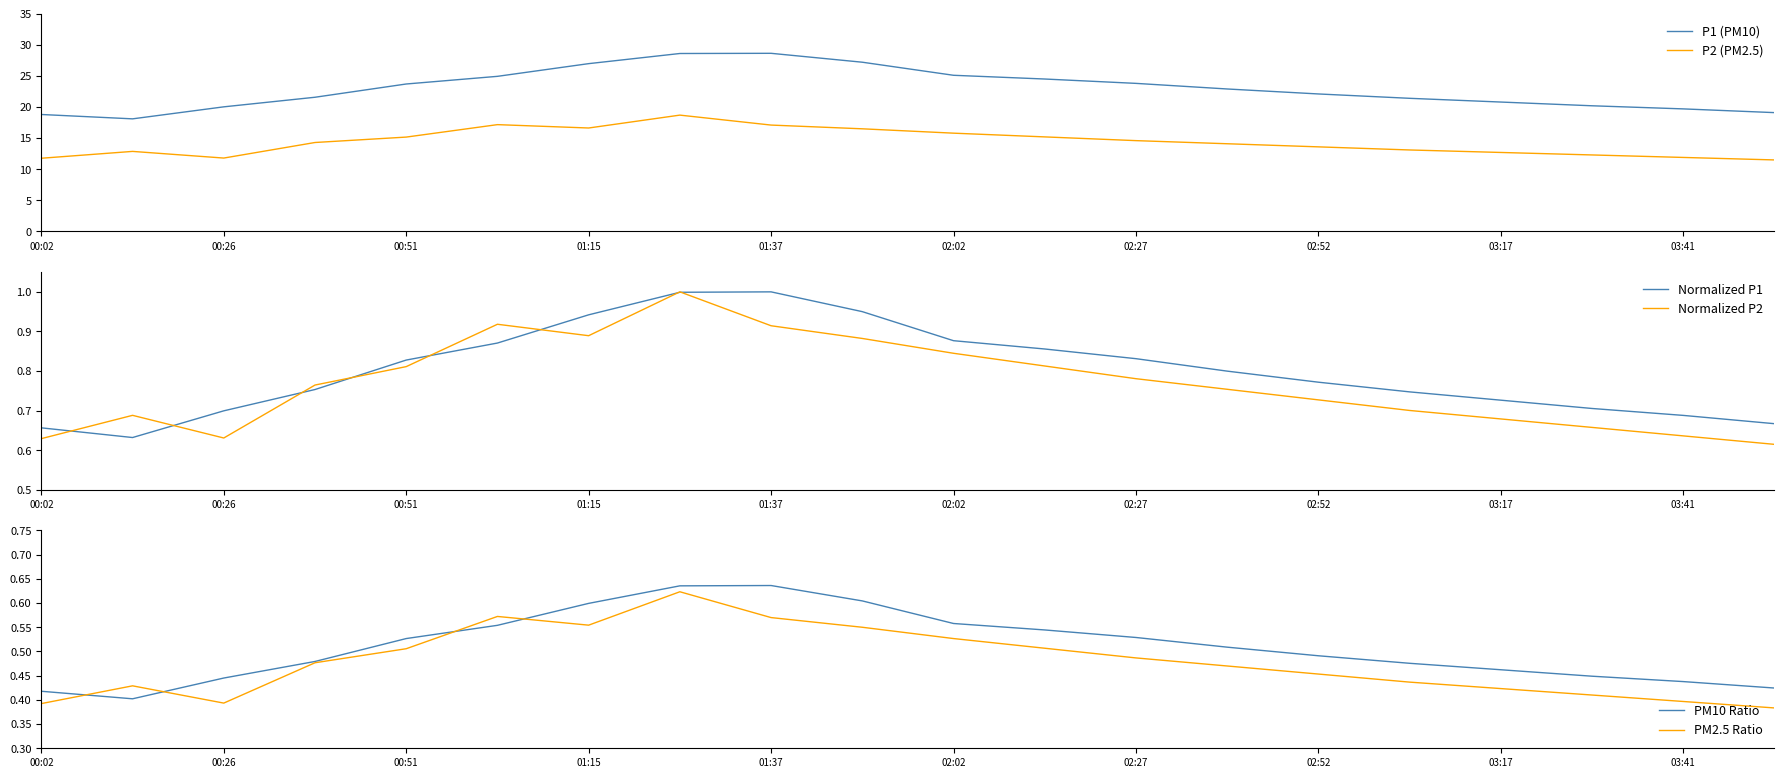

True or false: P2 (PM2.5) has a value of 11.8 at 00:02.

True